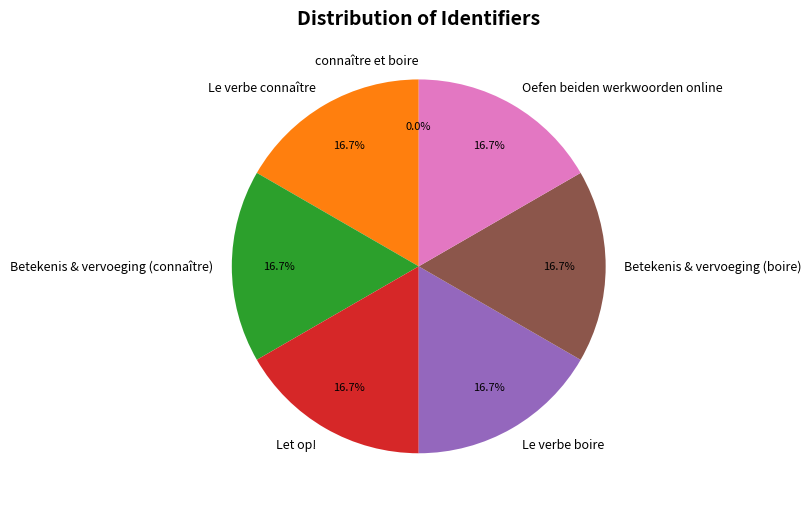

What is the ratio of the value at Let op! to the value at Betekenis & vervoeging (connaître)?

1.0